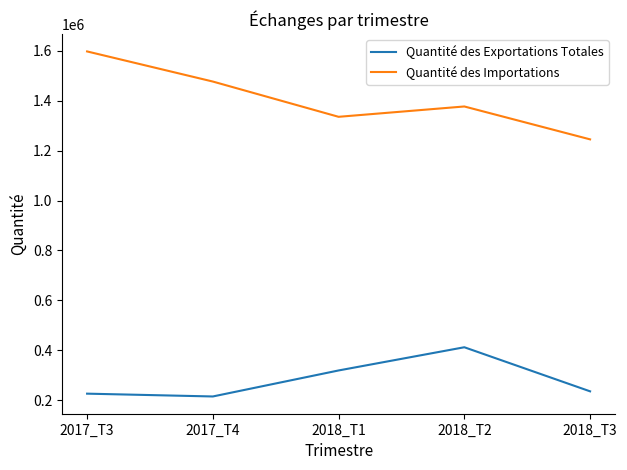

The Quantité des Exportations Totales series shows 319533.6 at 2018_T1. True or false?

True